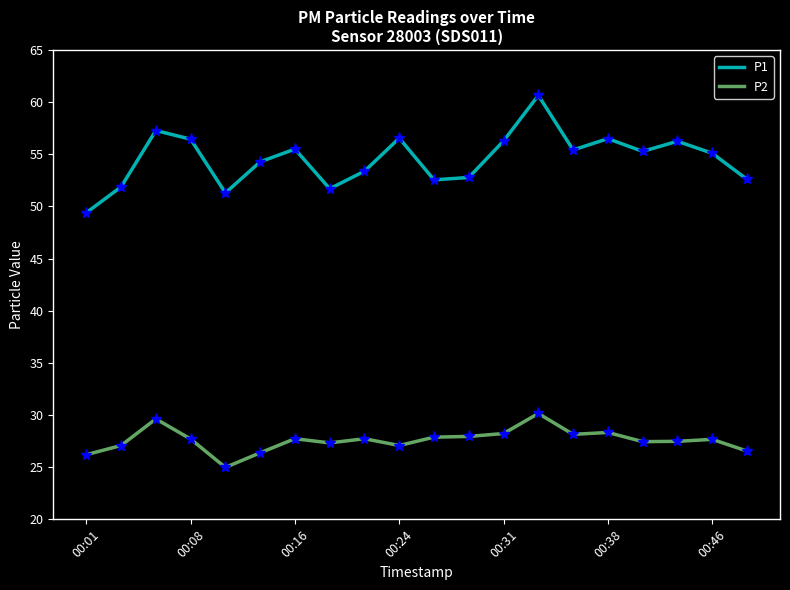

What is the lowest value of the P2 series?

25.0